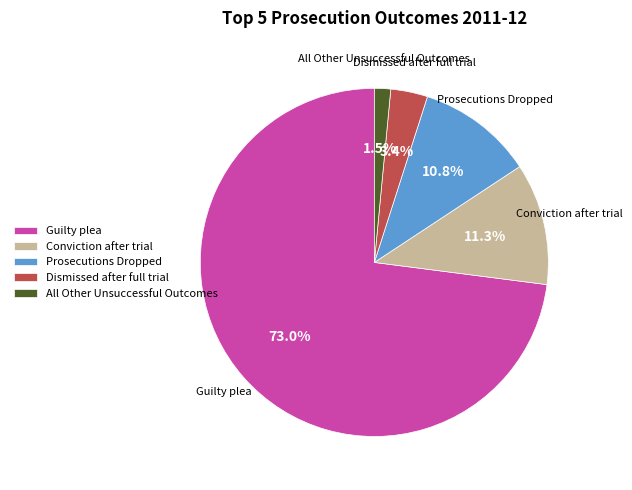

Which category has the smallest portion of the pie?

All Other Unsuccessful Outcomes